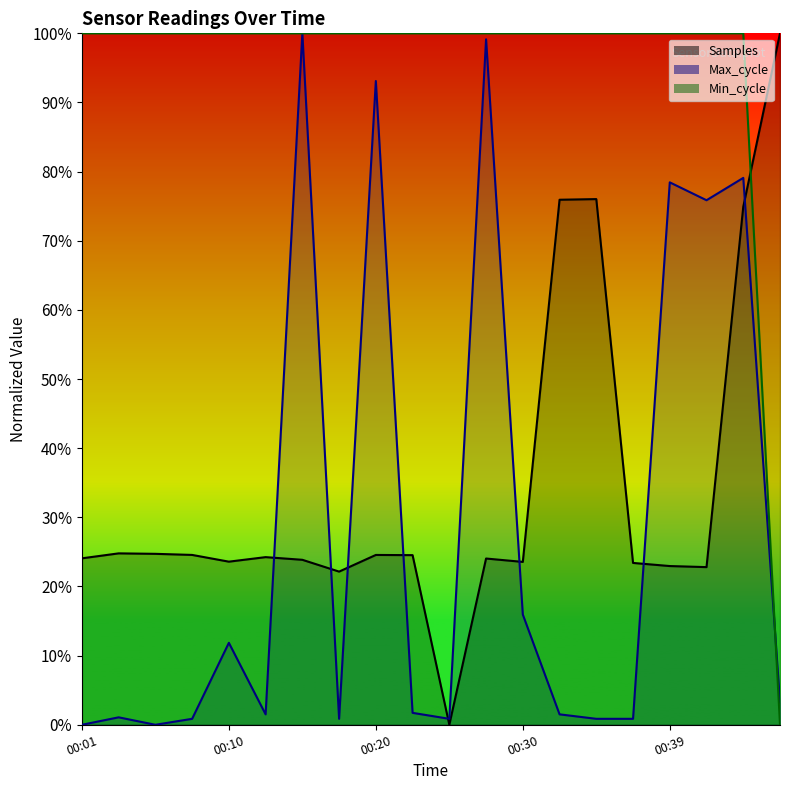

Where do Samples and Min_cycle first cross each other?

00:44 and 00:50